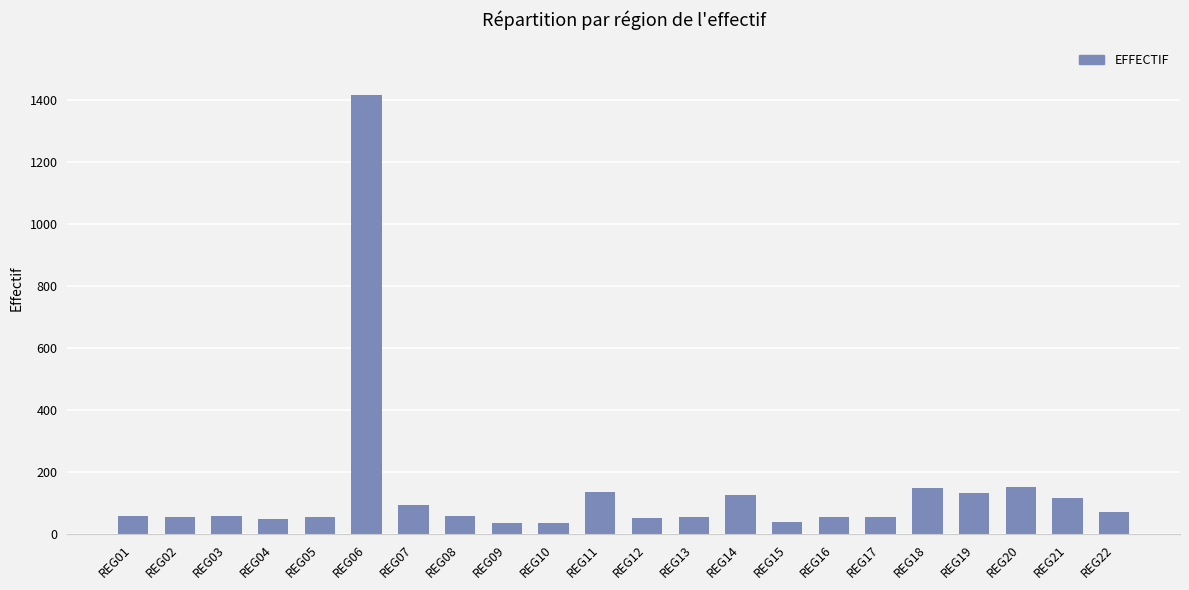

What is the value of the 14th bar from the left?

126